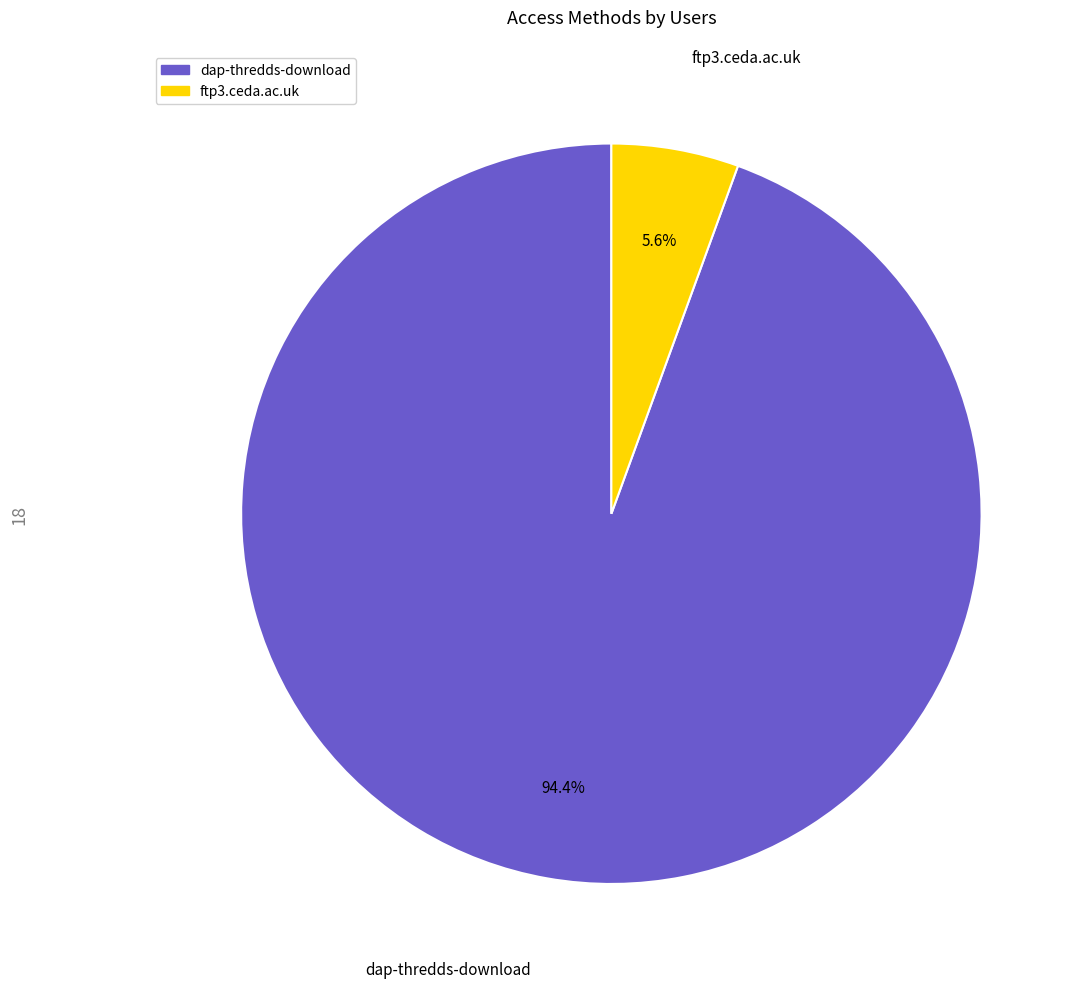

Is it true that dap-thredds-download is 86% of the pie?

False